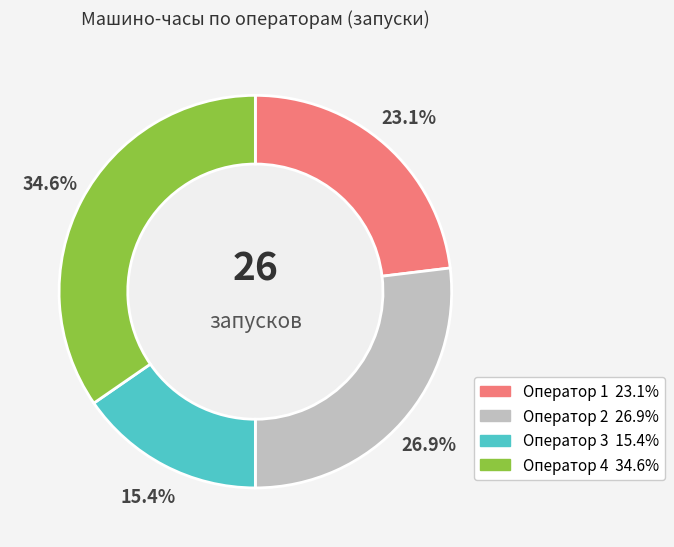

Rank the categories by value from lowest to highest.

Оператор 3, Оператор 1, Оператор 2, Оператор 4